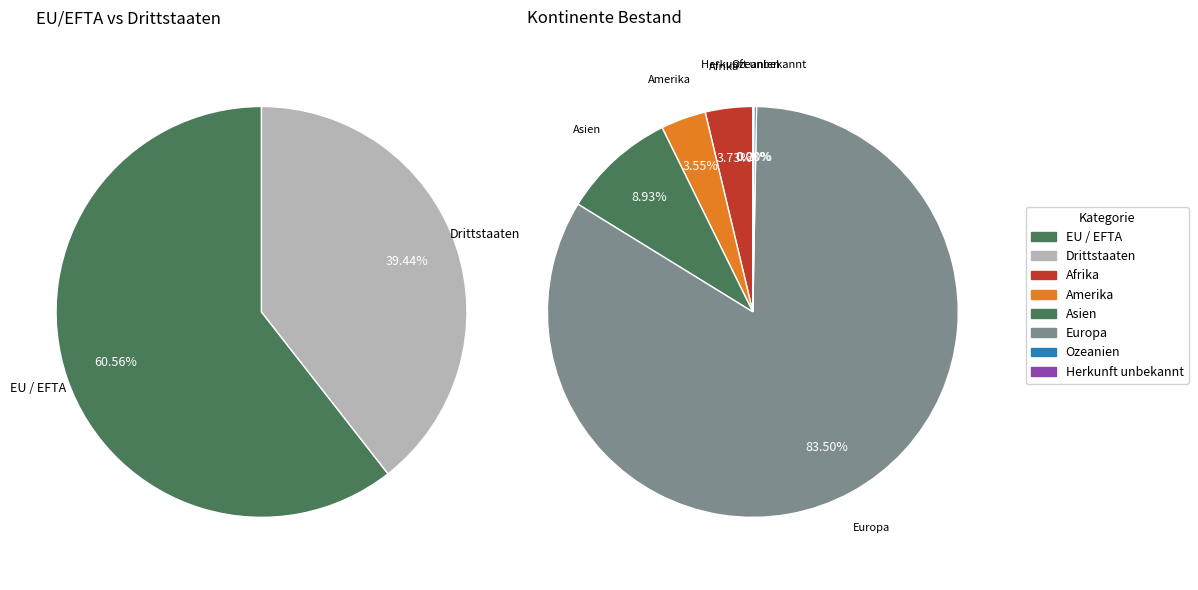

Which slice represents more than half of the pie?

EU / EFTA